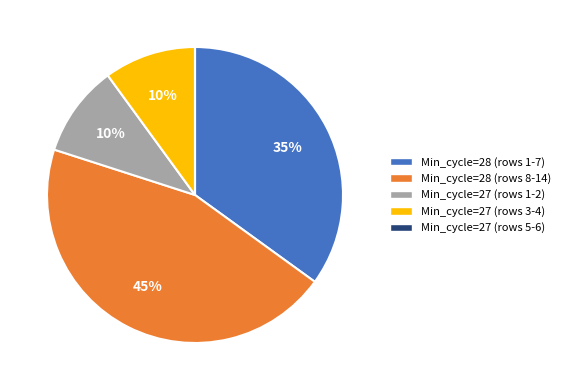

Is it true that Min_cycle=27 (rows 1-2) is 10% of the pie?

True